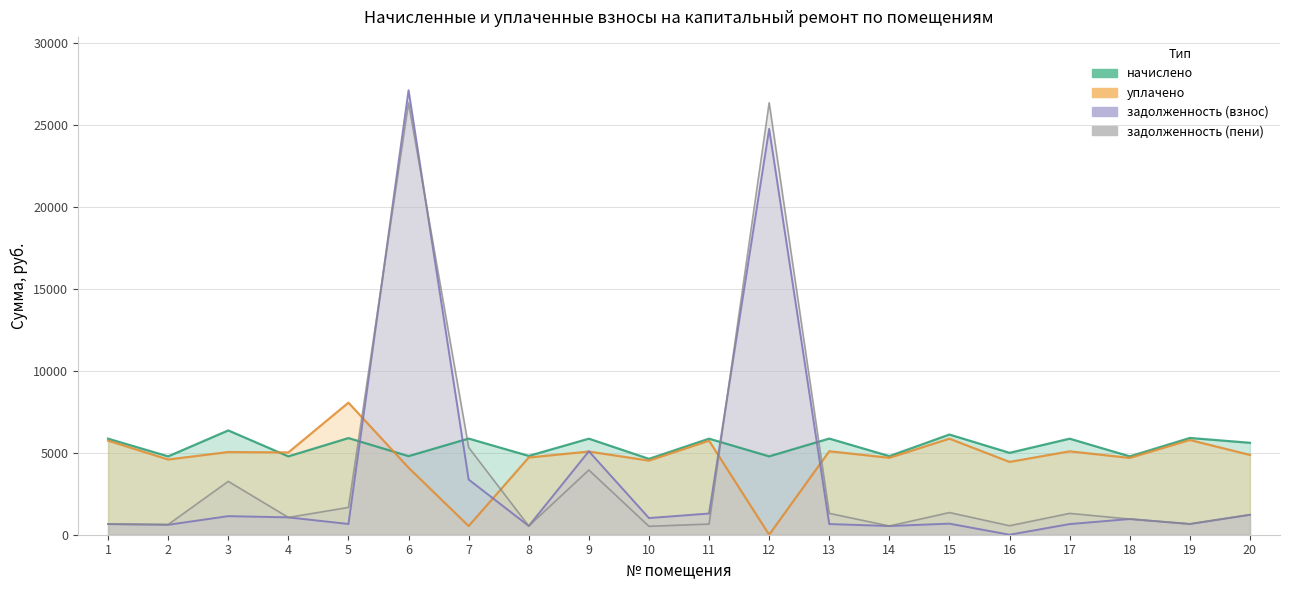

How many interior local peaks does the уплачено series have?

8